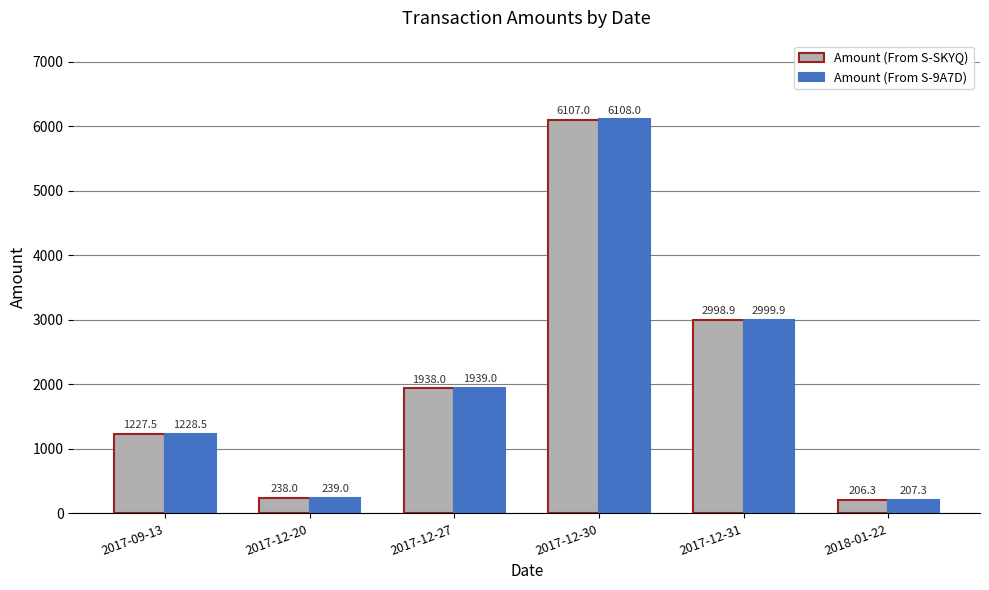

What is the difference between the second highest and second lowest values in the Amount (From S-9A7D) series?

2760.9